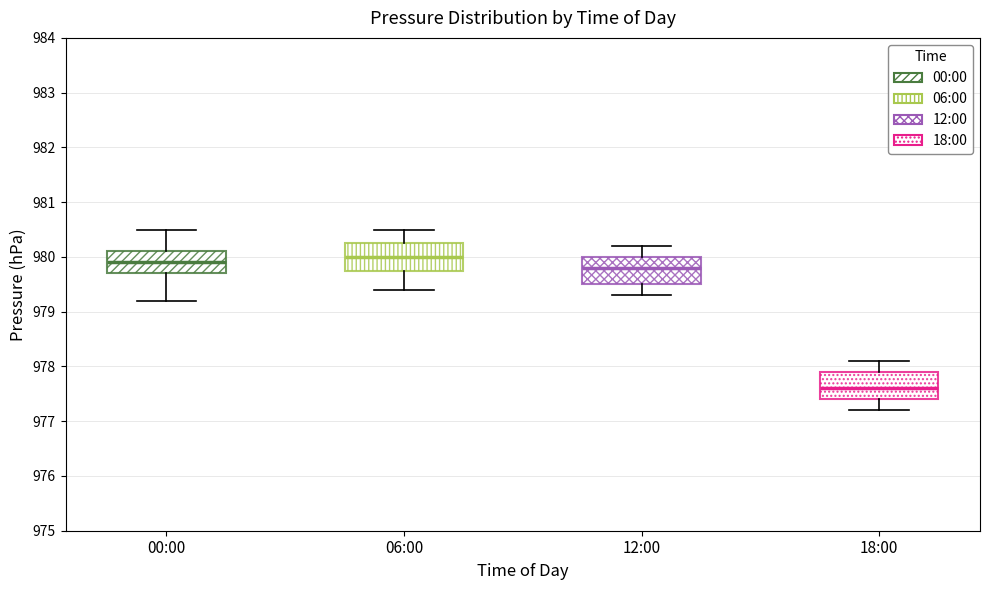

Which box's median line is the lowest?

18:00